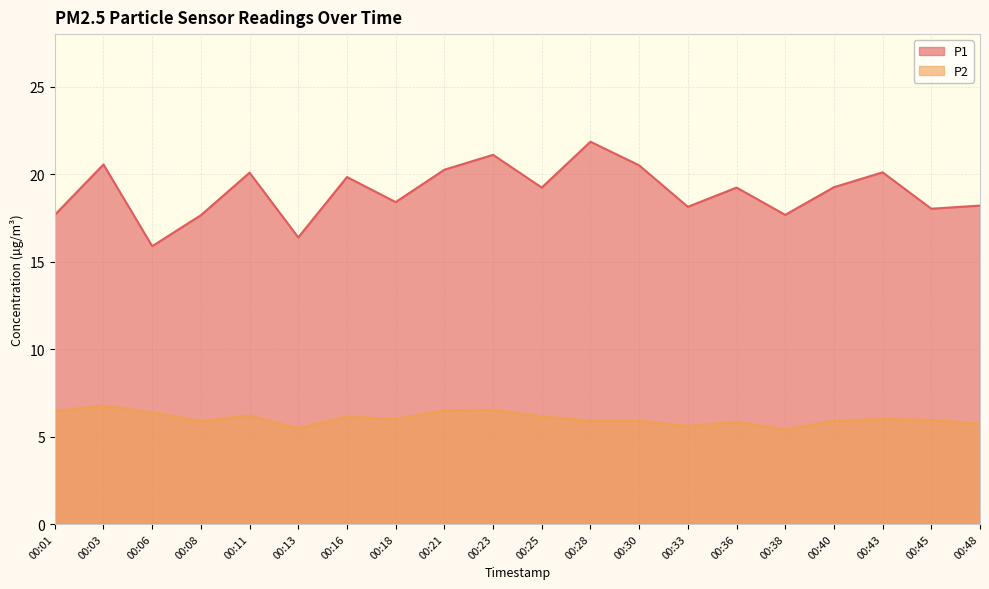

What is the greatest value displayed?

21.9